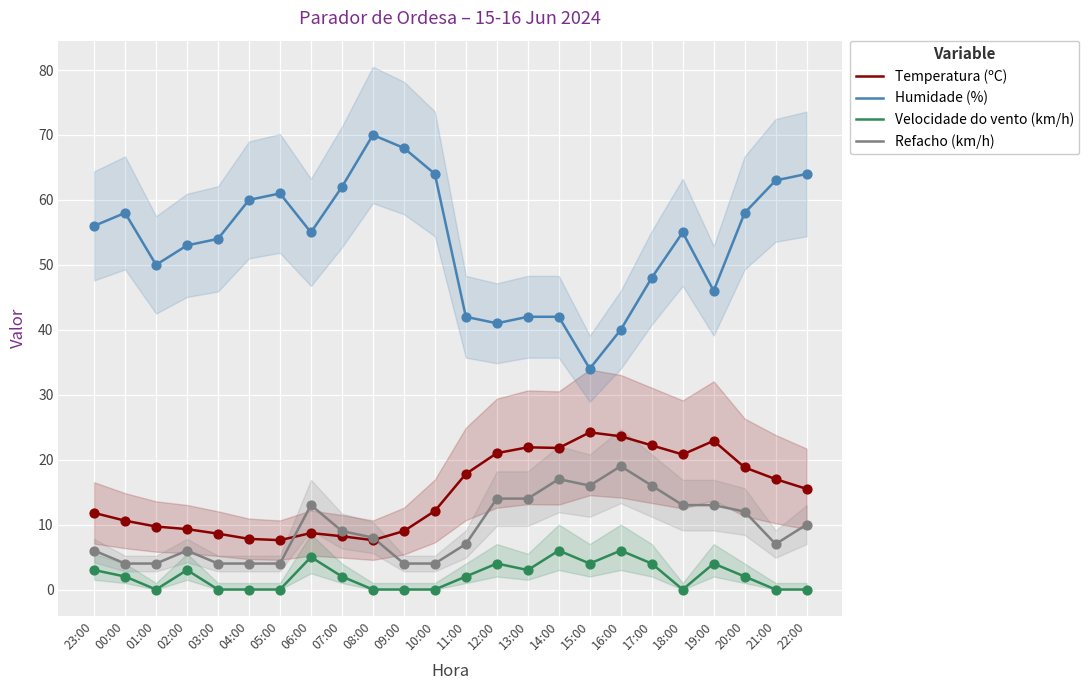

Which series has the widest spread of Y values?

Humidade (%)